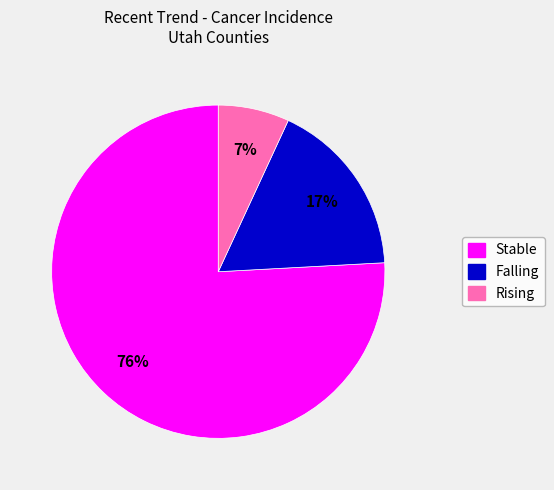

To the nearest percent, what is the difference between the largest and smallest slice percentages?

69%